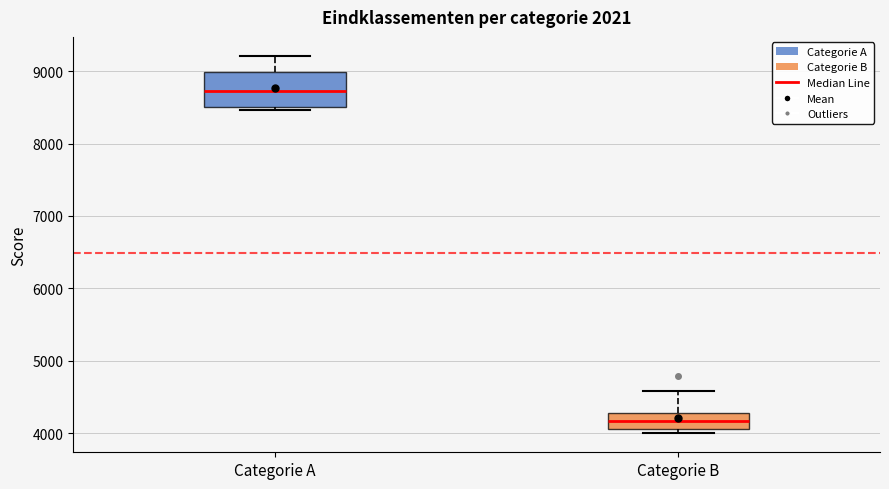

Which box's median line is the lowest?

Categorie B